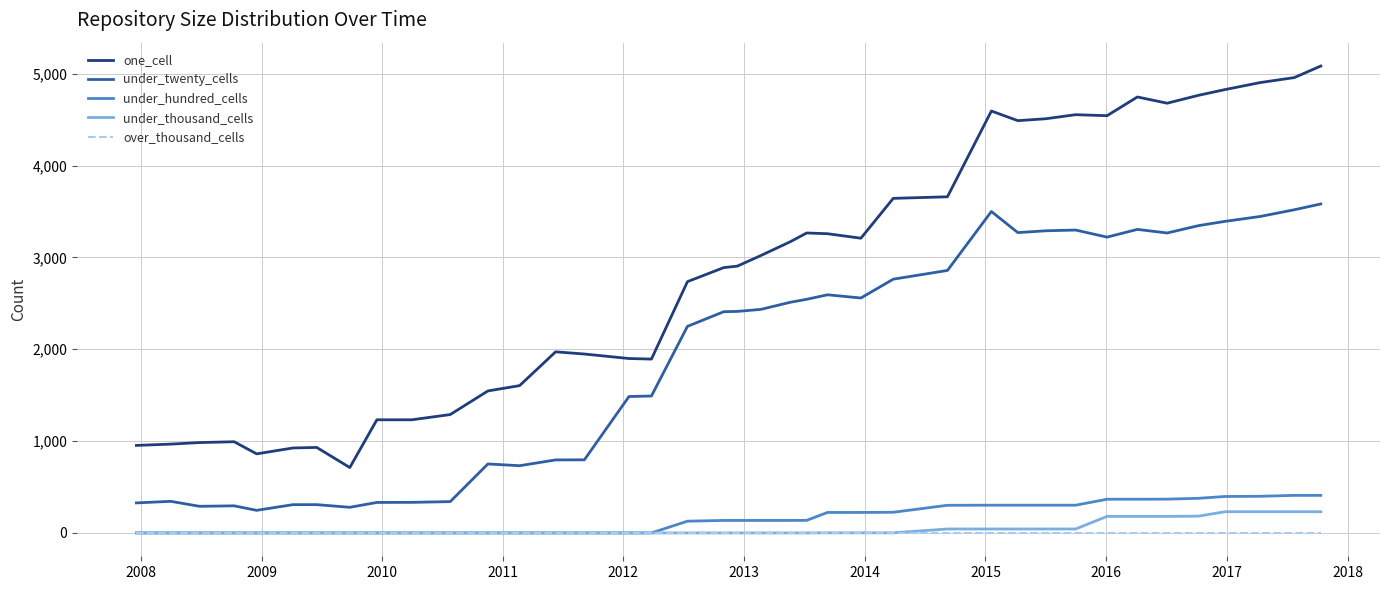

Which series has the largest range (max minus min)?

one_cell